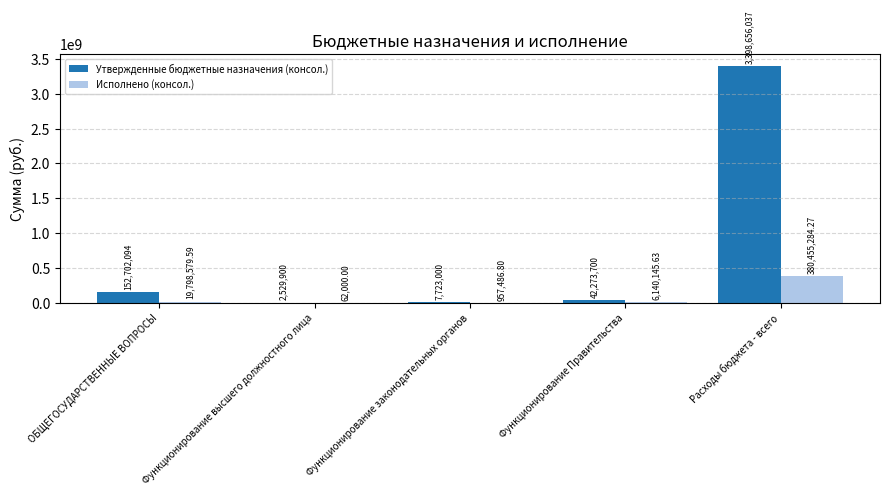

Between Функционирование законодательных органов and Функционирование Правительства, which series saw the biggest shift?

Утвержденные бюджетные назначения (консол.)